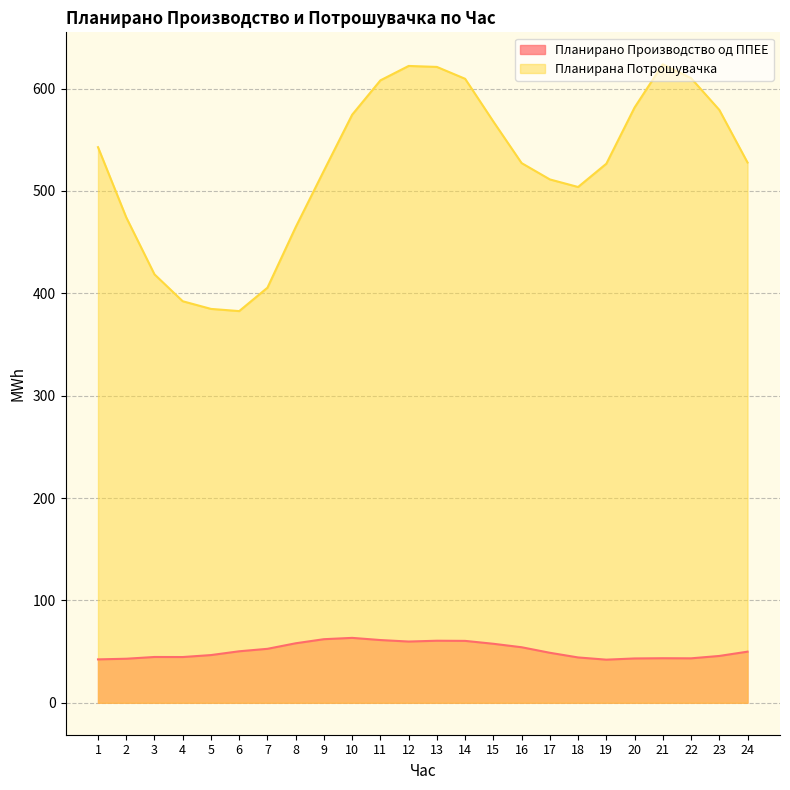

In Планирано Производство од ППЕЕ, how many points are lower than both neighbors (excluding endpoints)?

4